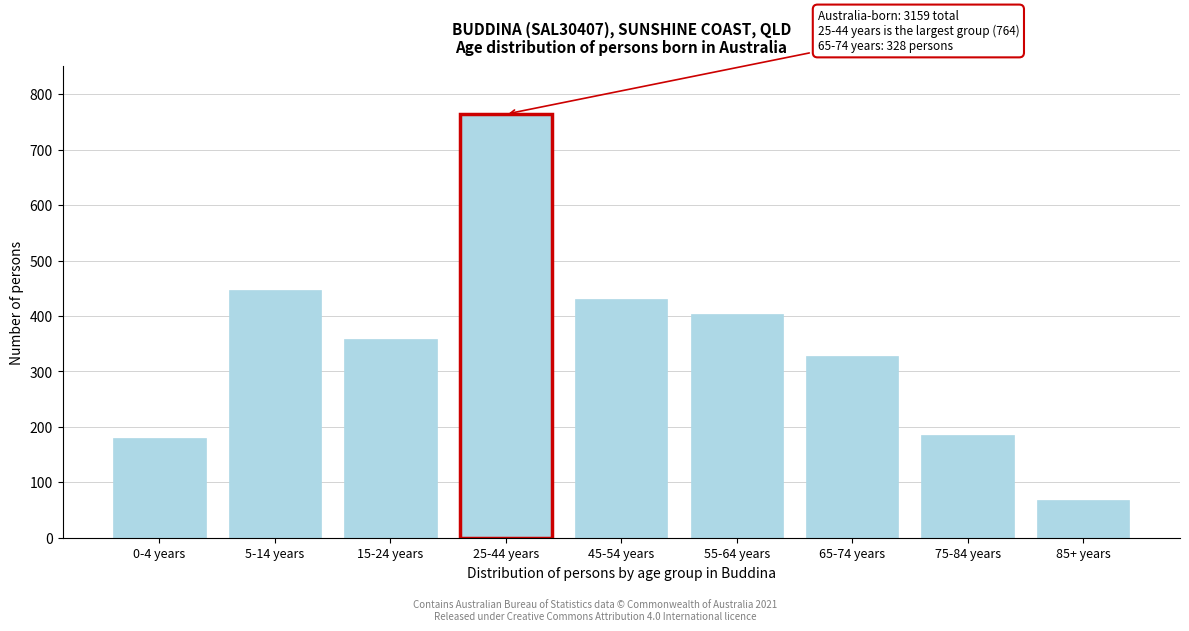

Reading left to right, transcribe all the data shown in this chart.

179	447	359	764	430	403	328	185	68